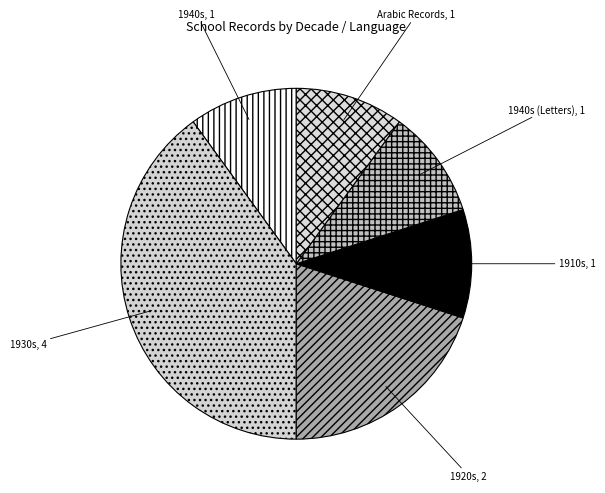

Do 1940s and 1910s together represent more than half of the pie?

No